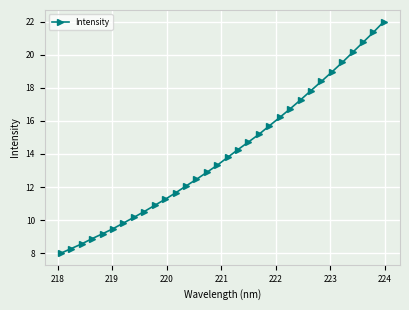

What is the sum of all values?

450.2